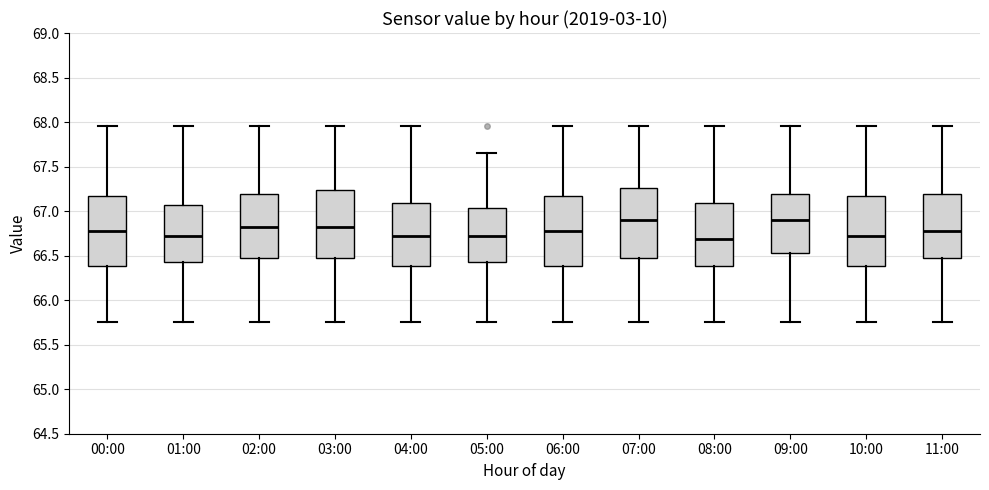

Where is the lower edge of the box for 05:00 on the y-axis? The values are not printed on the chart, so give them approximately, as read against the axis.

66.45